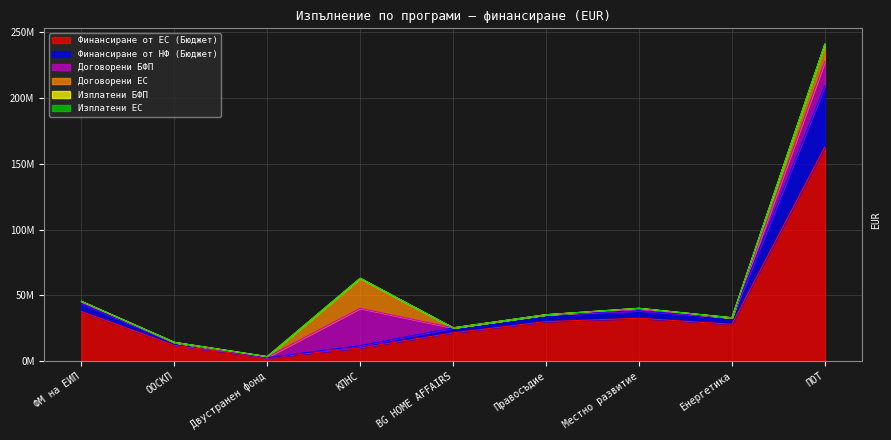

At how many categories does at least one series exceed 62501519?

1